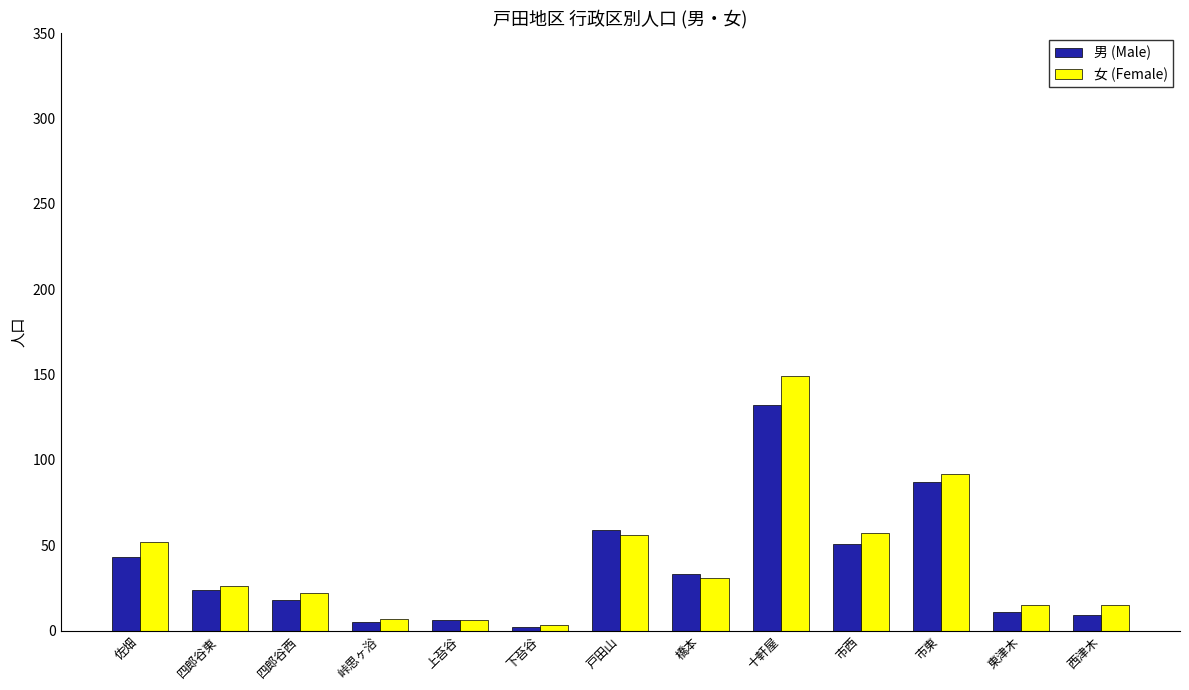

What is the approximate value of 男 (Male) at 十軒屋, to the nearest 50?

150